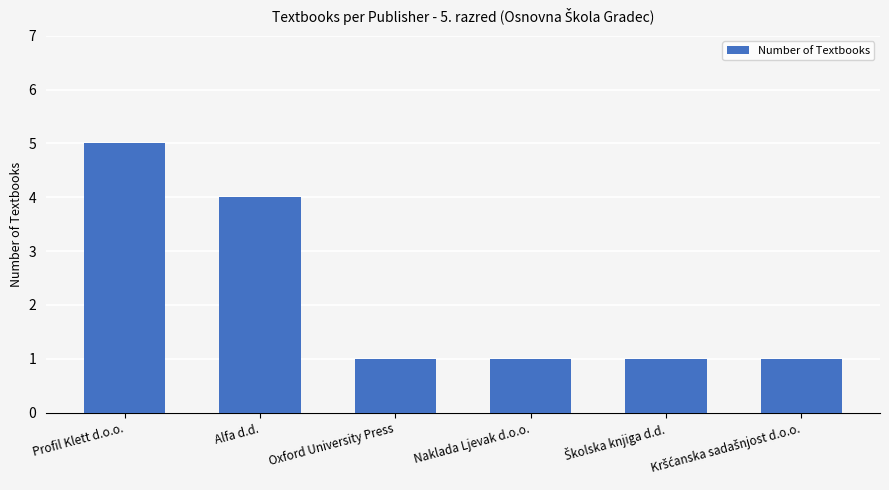

What is the value of the 3rd bar from the left?

1